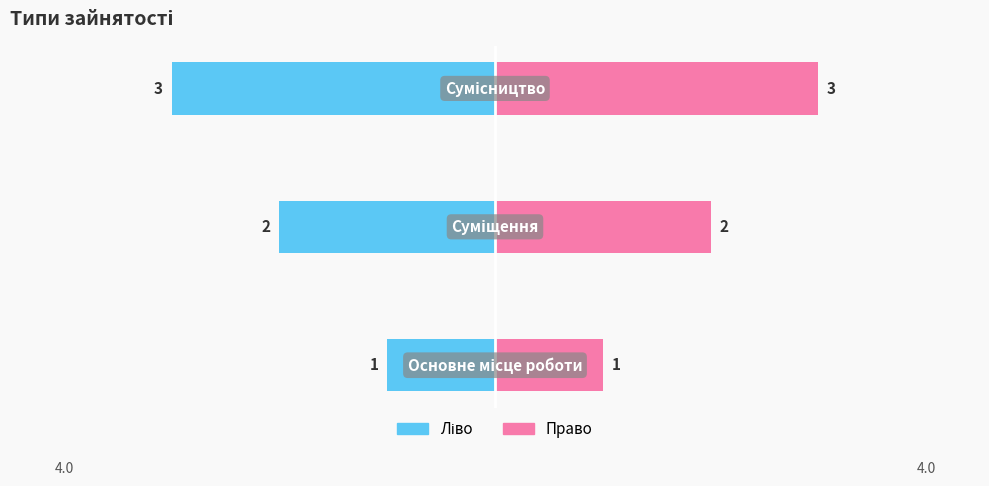

At how many categories does at least one series exceed 0?

3